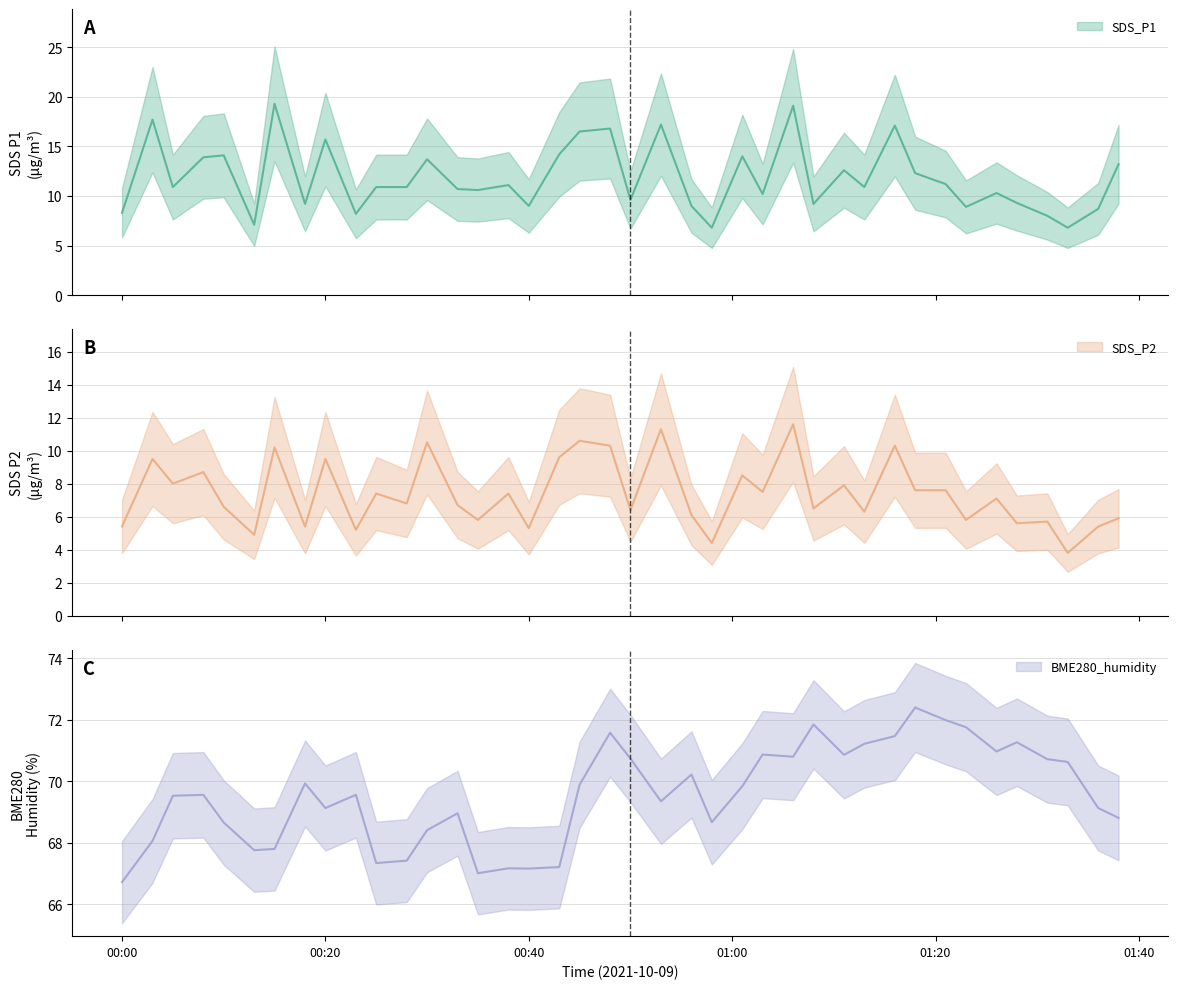

What is the sum of all SDS_P2 values?

295.1